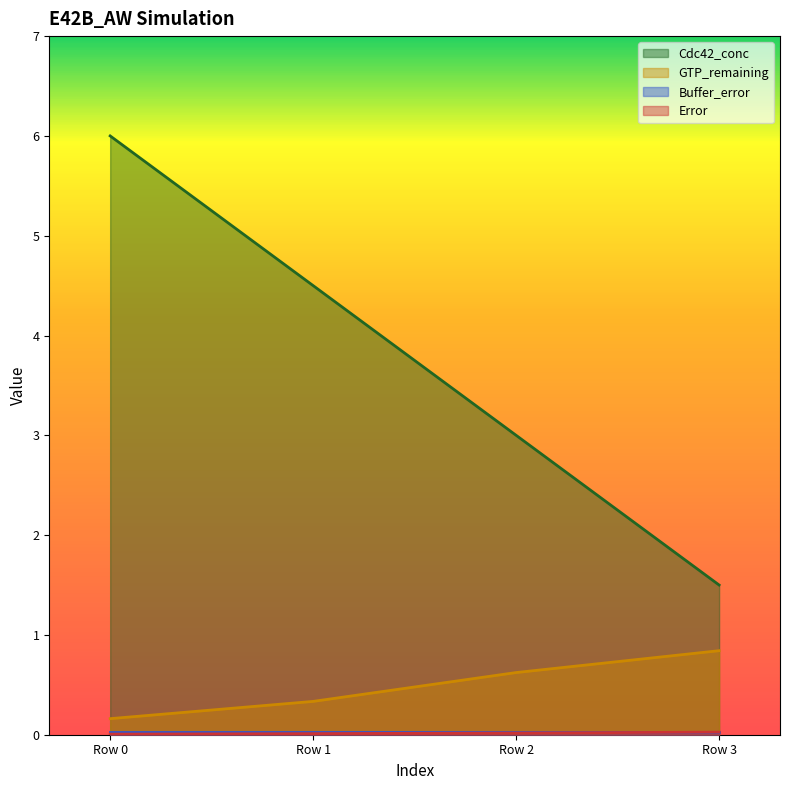

Between Row 1 and Row 3, which series saw the biggest shift?

Cdc42_conc